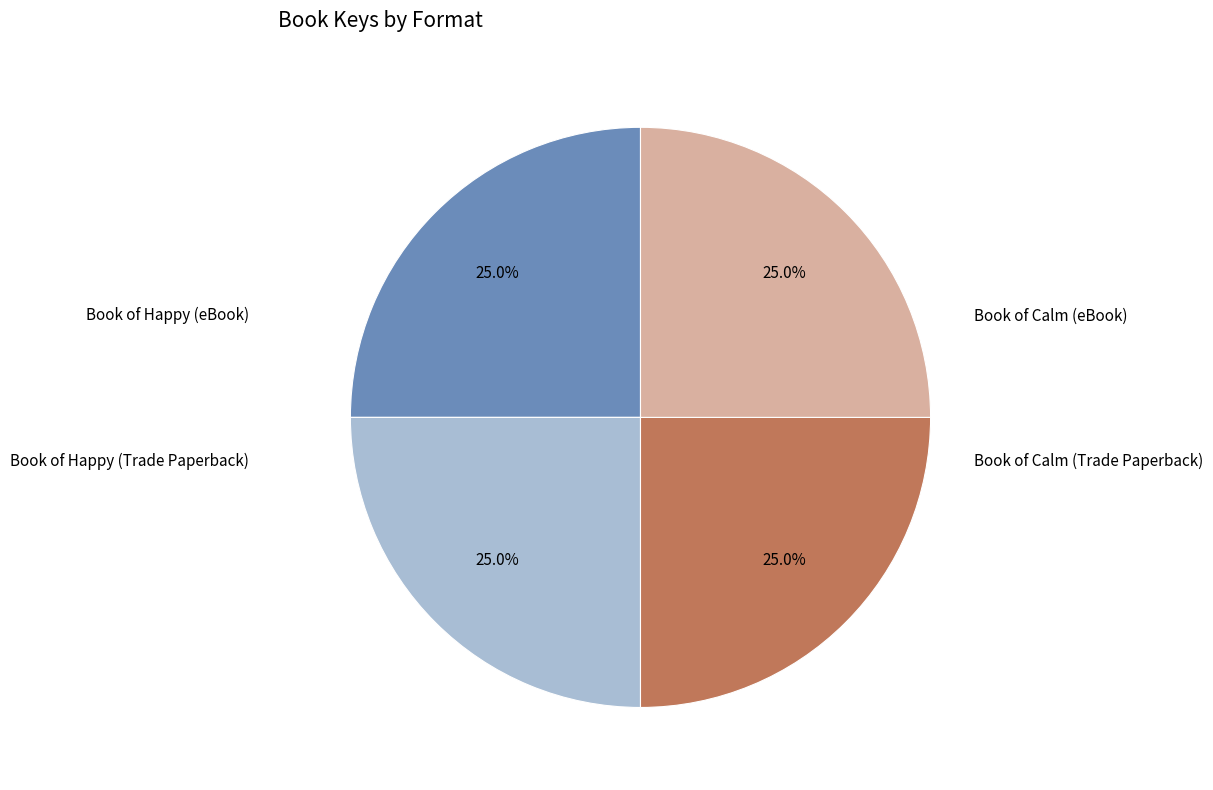

Is there a majority slice in this chart?

No